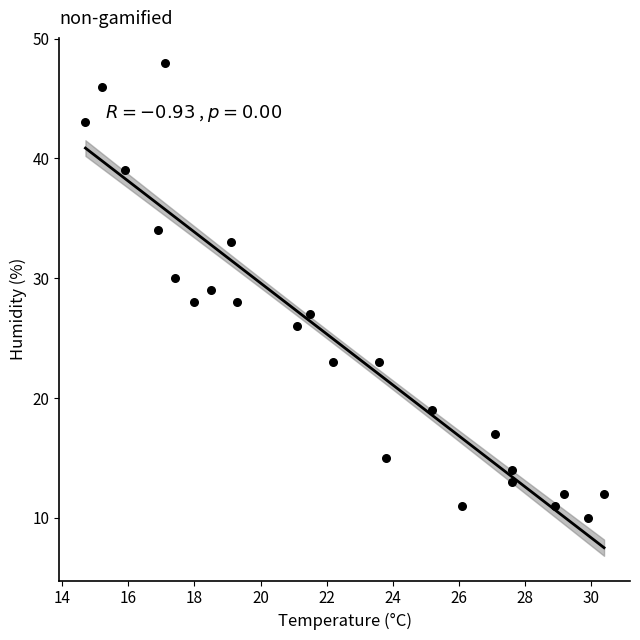

What is the range of Y values (max minus min)?

38